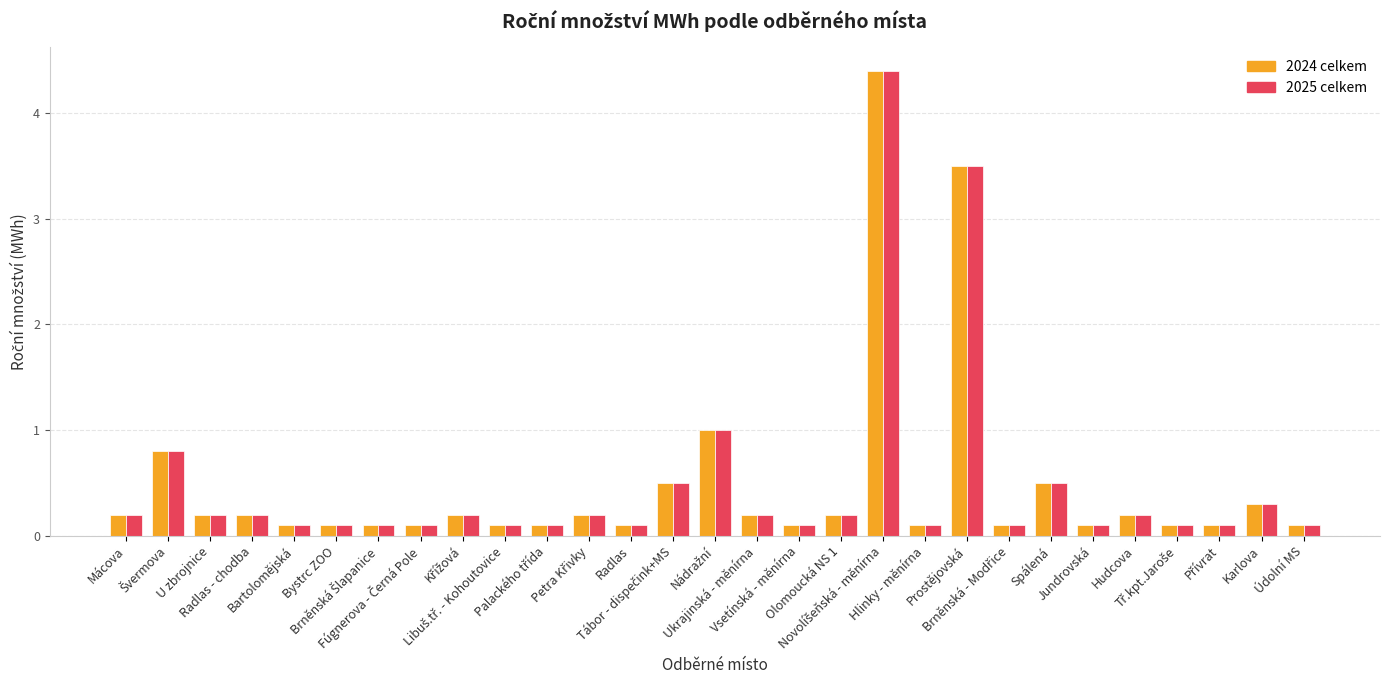

What is the value of the 2024 celkem bar at the 12th from the left?

0.2